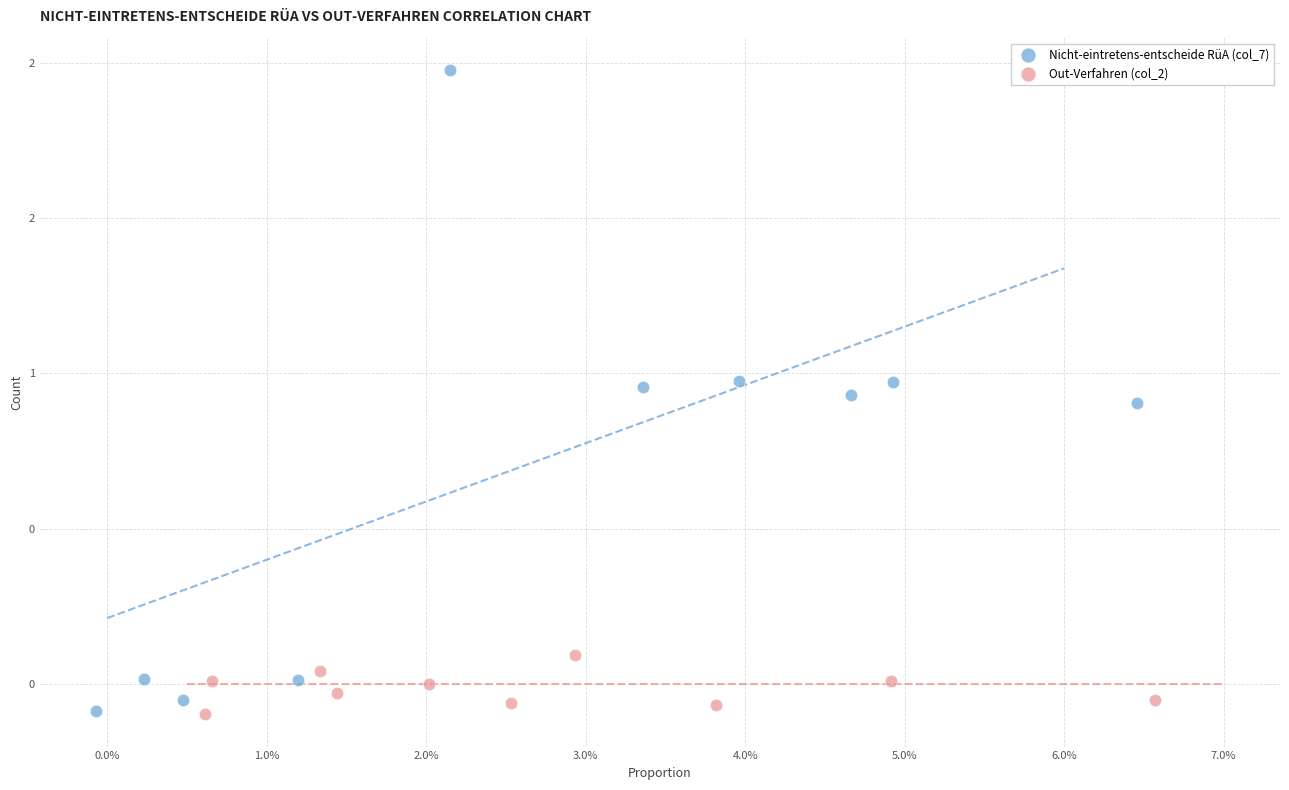

Which series has the widest spread of Y values?

Nicht-eintretens-entscheide RüA (col_7)